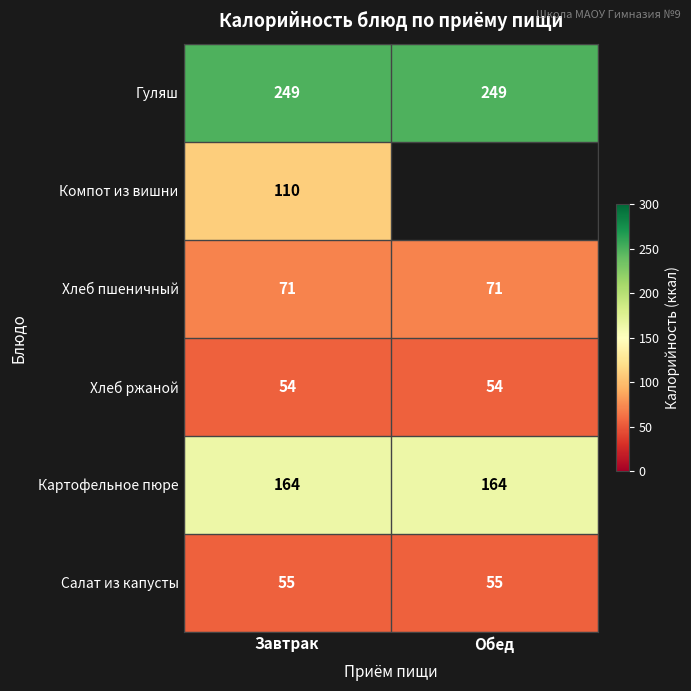

What is the maximum value shown in the chart?

249.0